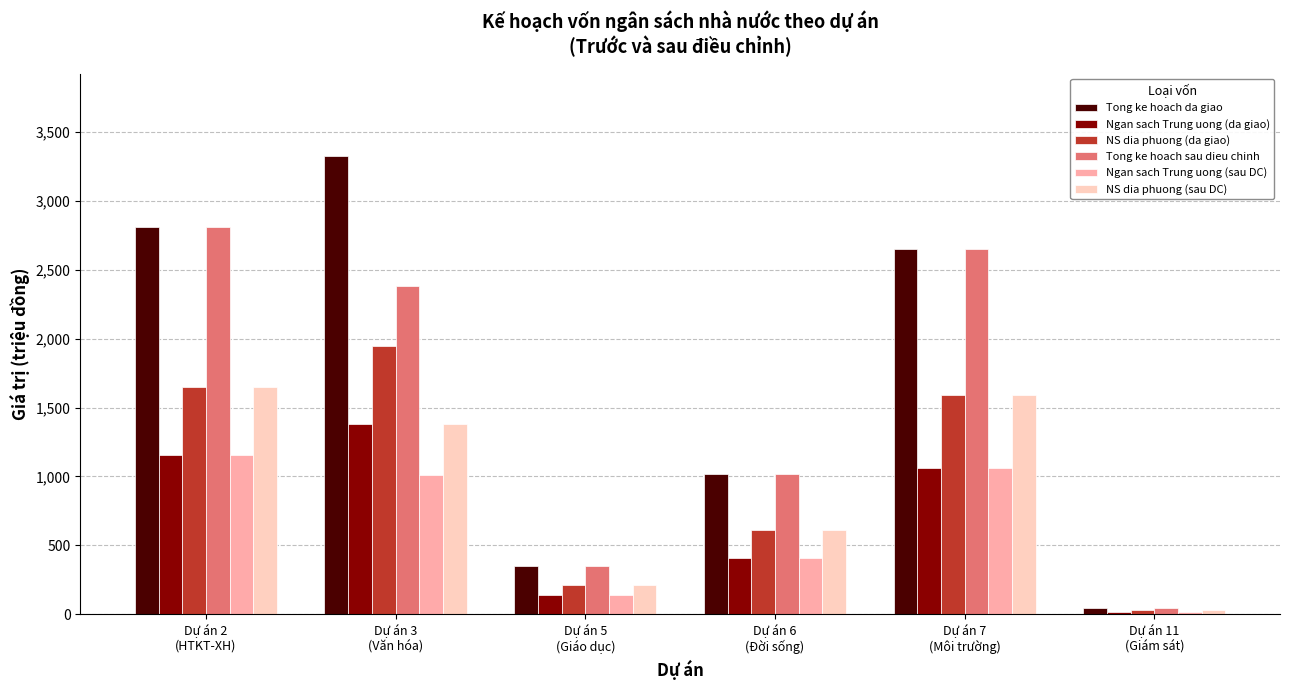

Which category has the lowest value in the Ngan sach Trung uong (da giao) series?

Dự án 11
(Giám sát)